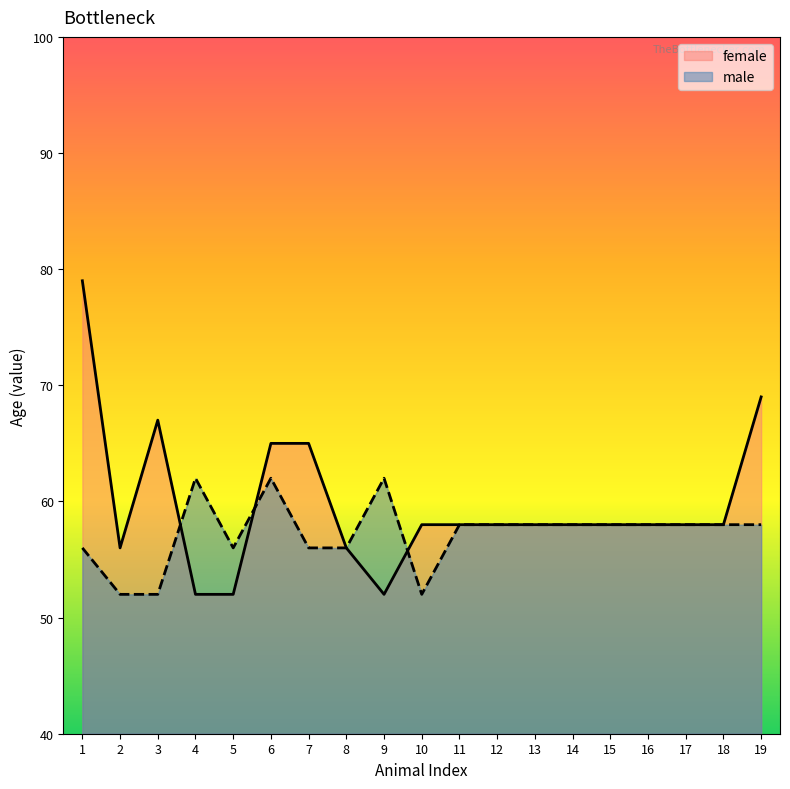

Is it true that female equals 65 at 7?

True